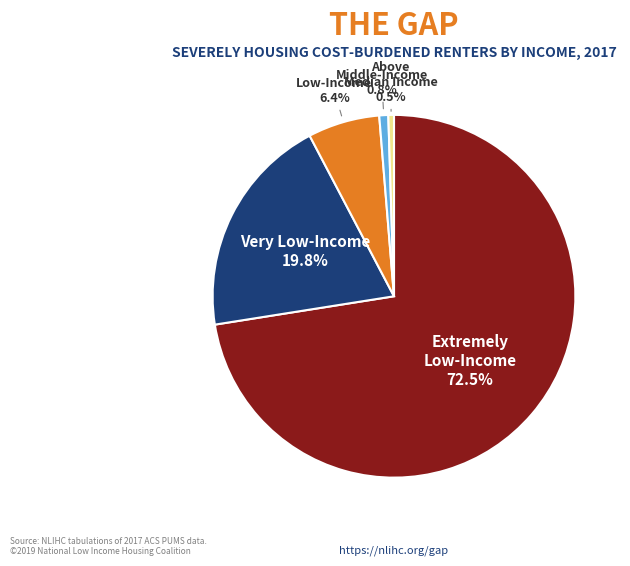

Does any single category account for the majority?

Yes